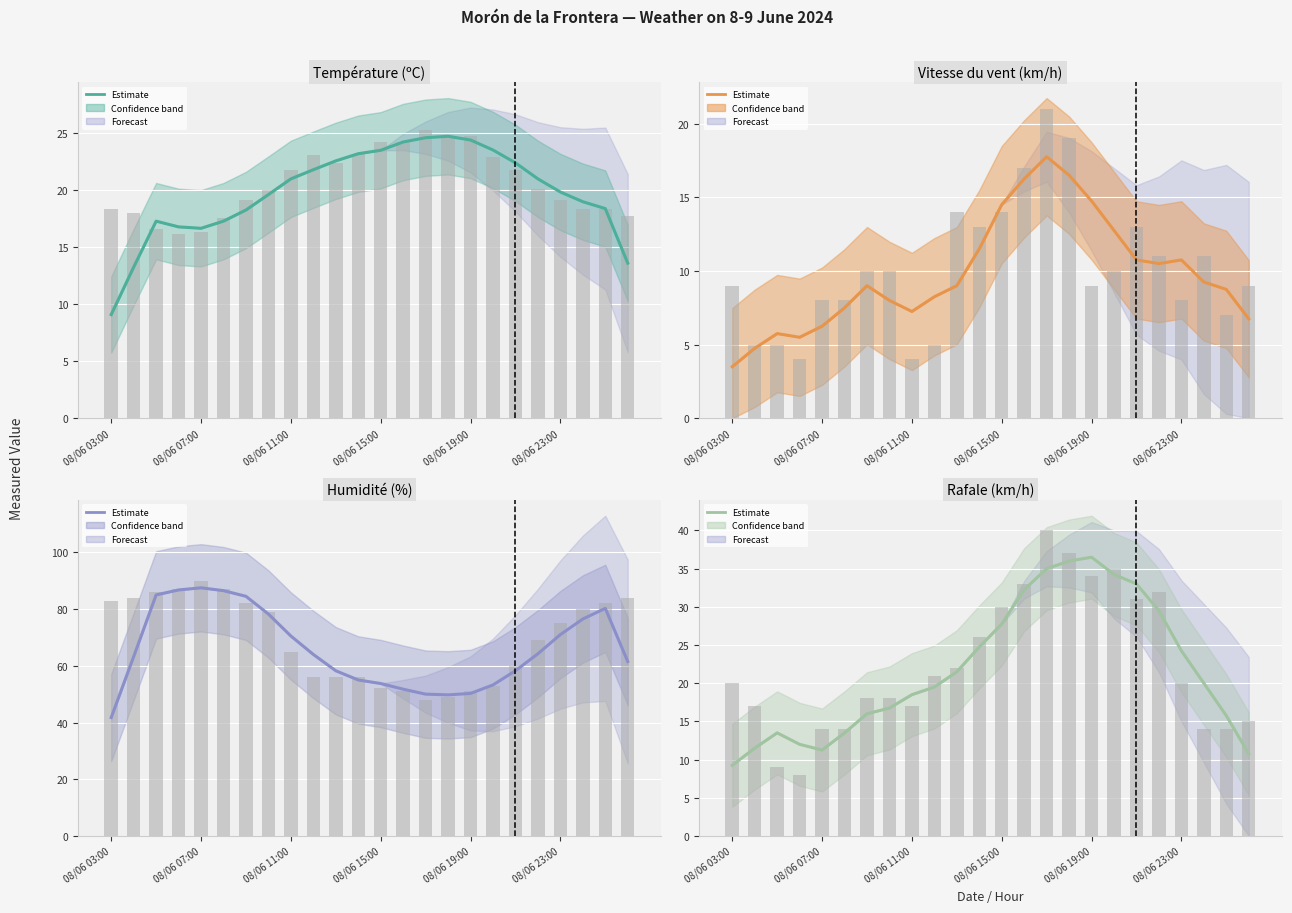

The value of Humidité (%) at 08/06 06:00 is 87.0. True or false?

True